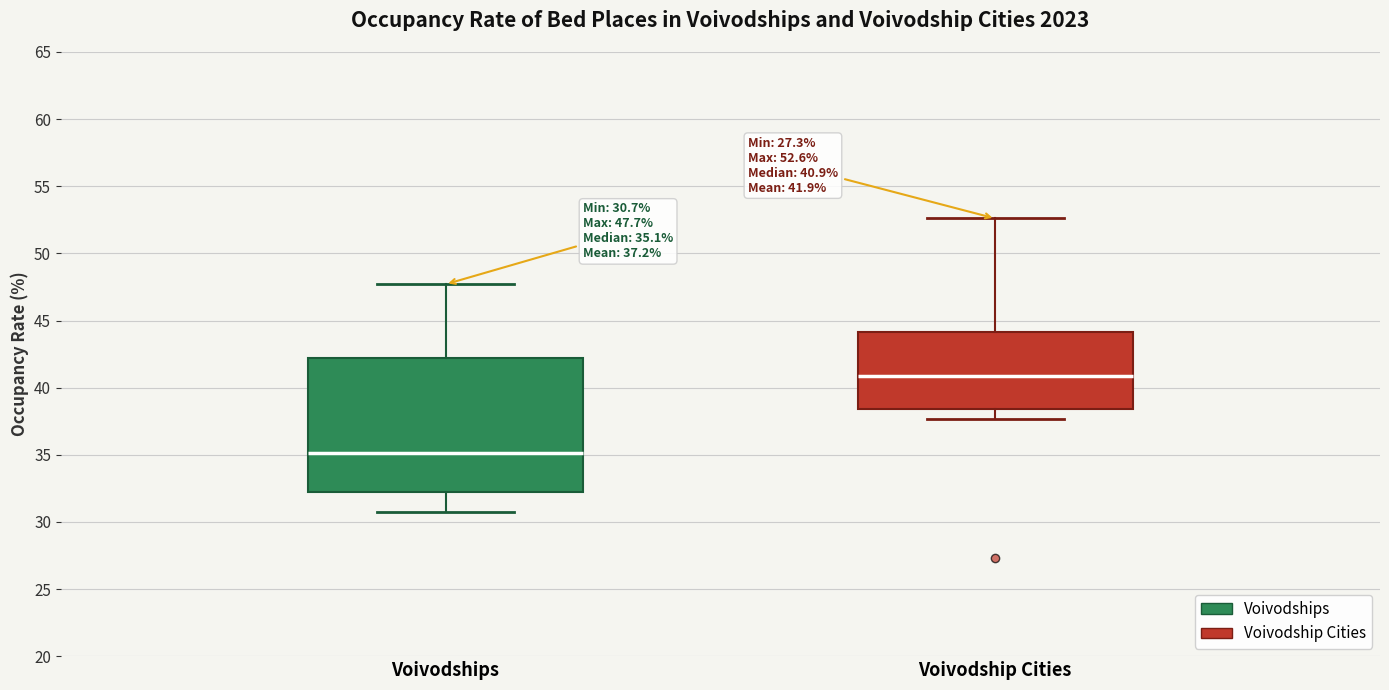

Which box has the highest median line?

Voivodship Cities